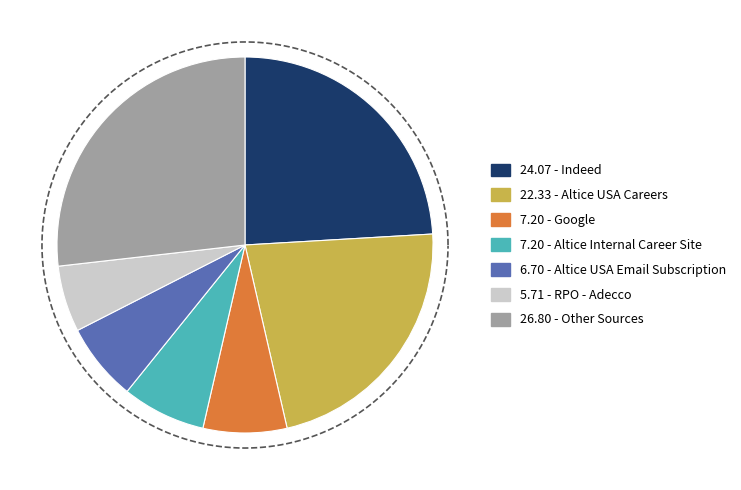

Does Appcast account for over 50% of the chart?

No